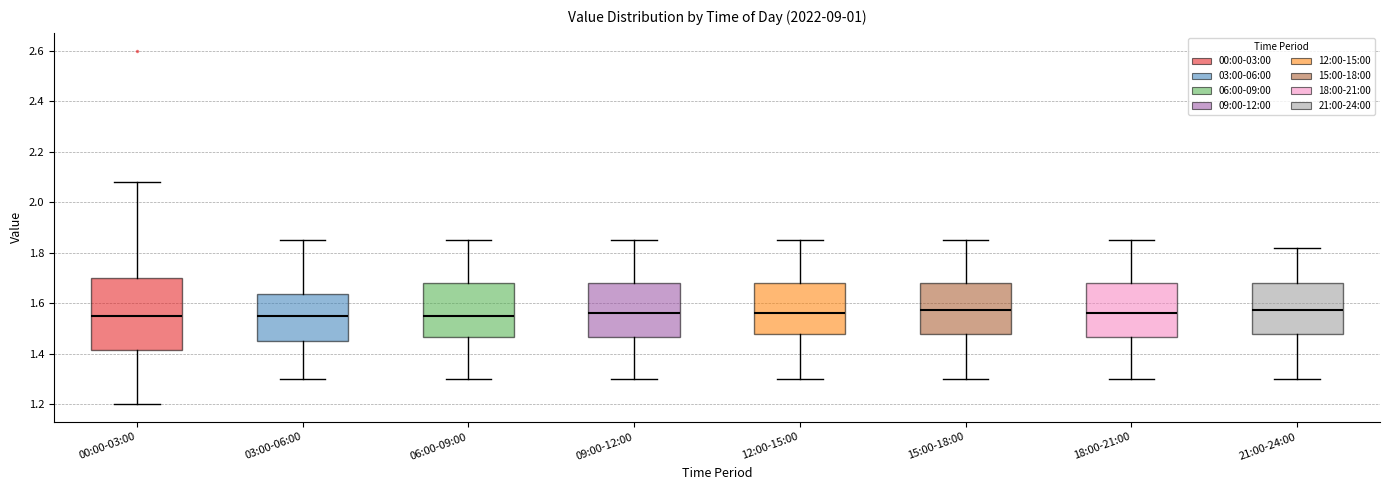

Reading left to right, read every box against the y-axis: the position of its median line, the range the box covers, and the ends of its whiskers. The values are not printed on the chart, so give them approximately, as read against the axis.

00:00-03:00: median 1.56, box 1.42 to 1.70, whiskers 1.20 to 2.08
03:00-06:00: median 1.56, box 1.46 to 1.64, whiskers 1.30 to 1.86
06:00-09:00: median 1.56, box 1.46 to 1.68, whiskers 1.30 to 1.86
09:00-12:00: median 1.56, box 1.46 to 1.68, whiskers 1.30 to 1.86
12:00-15:00: median 1.56, box 1.48 to 1.68, whiskers 1.30 to 1.86
15:00-18:00: median 1.58, box 1.48 to 1.68, whiskers 1.30 to 1.86
18:00-21:00: median 1.56, box 1.46 to 1.68, whiskers 1.30 to 1.86
21:00-24:00: median 1.58, box 1.48 to 1.68, whiskers 1.30 to 1.82